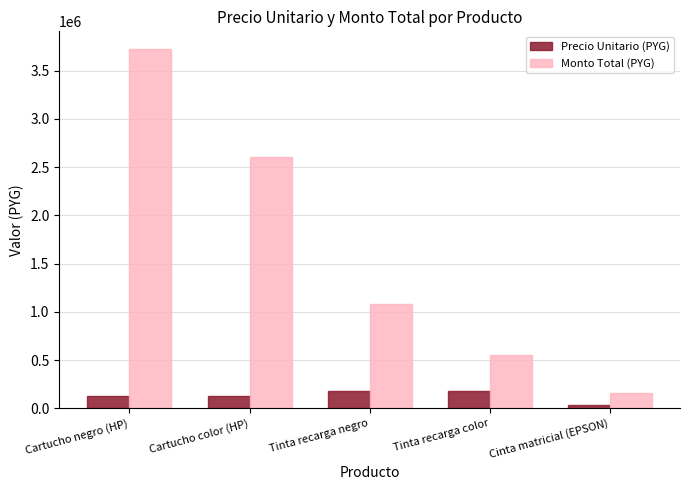

What is the average value of the Monto Total (PYG) series?

1623000